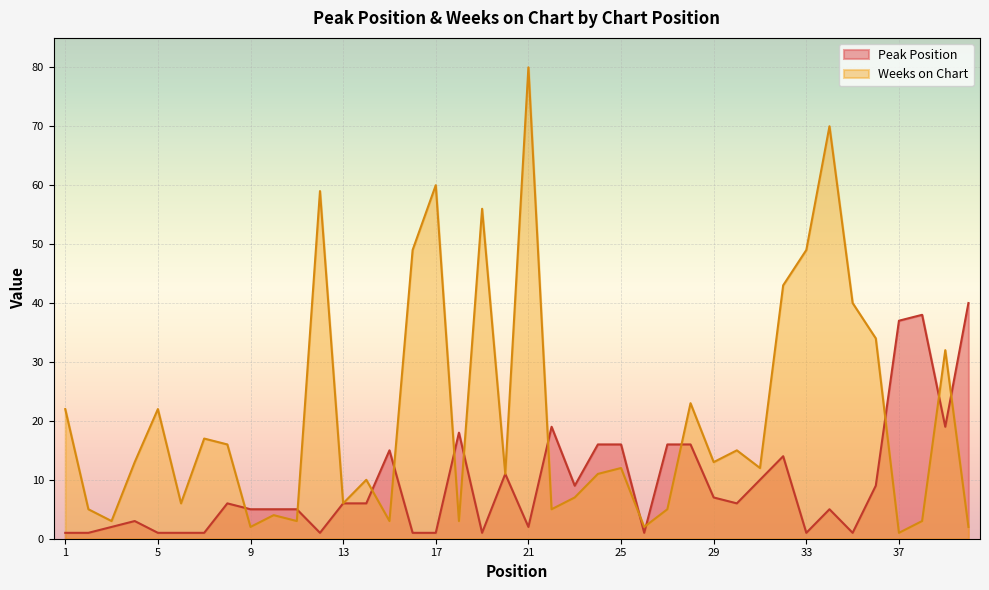

Which series ends up on top after the final intersection of Weeks on Chart and Peak Position?

Peak Position